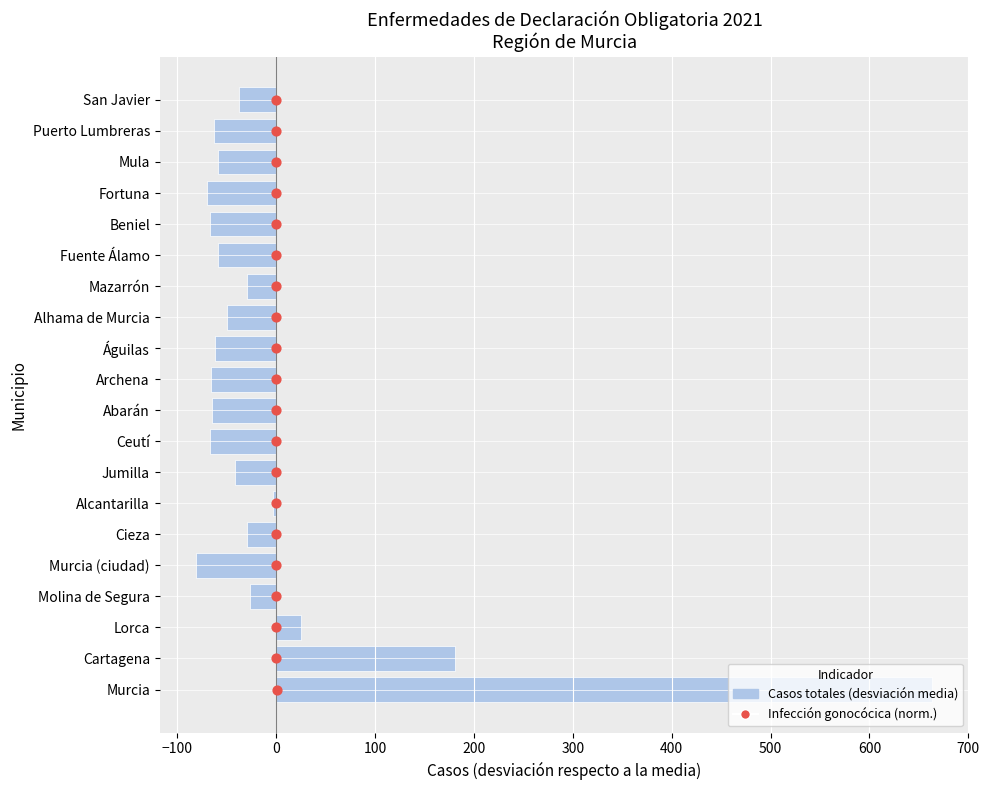

Which series reaches the minimum Y coordinate?

Casos (desviación de la media)